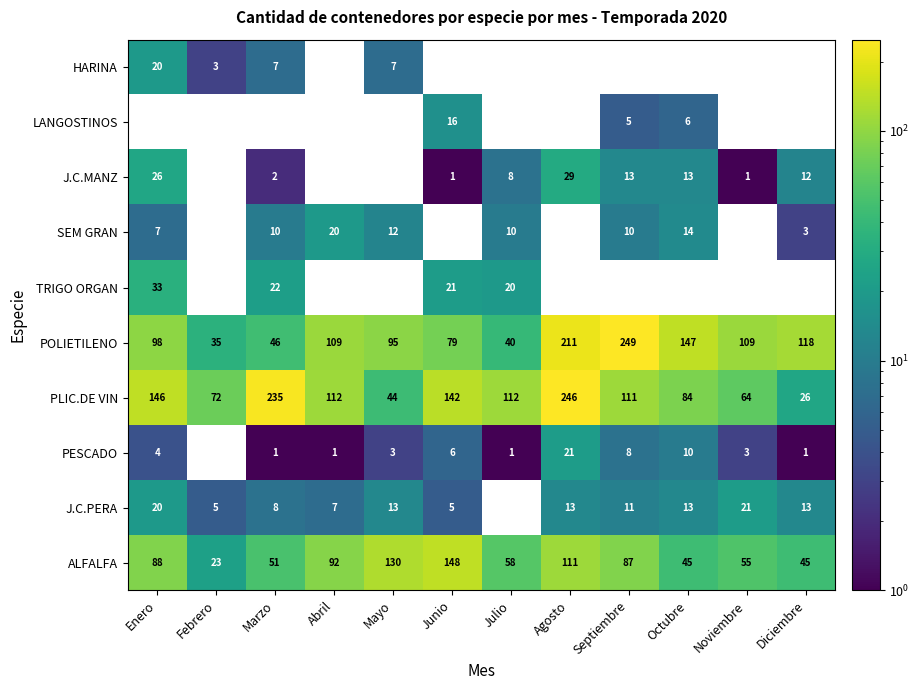

Is it true that J.C.PERA equals 5 at Enero?

False